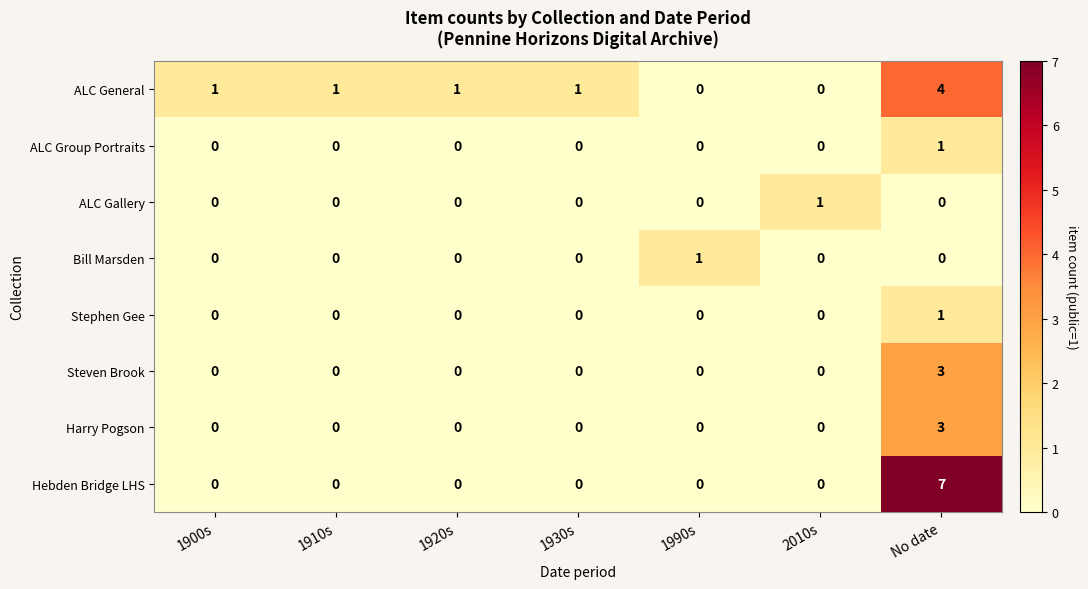

What is the sum of all Steven Brook values?

3